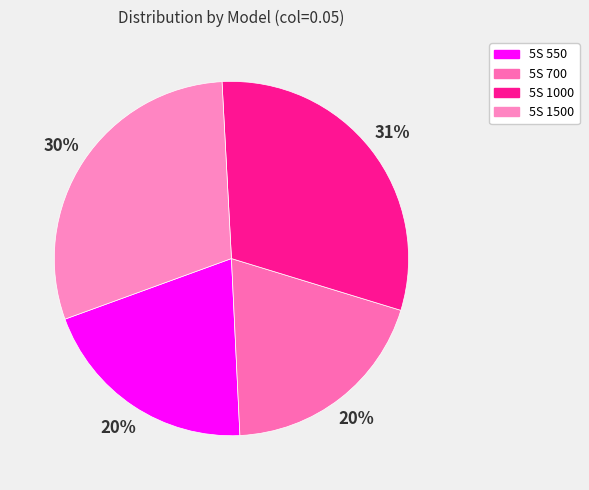

How many slices are in this pie chart?

4